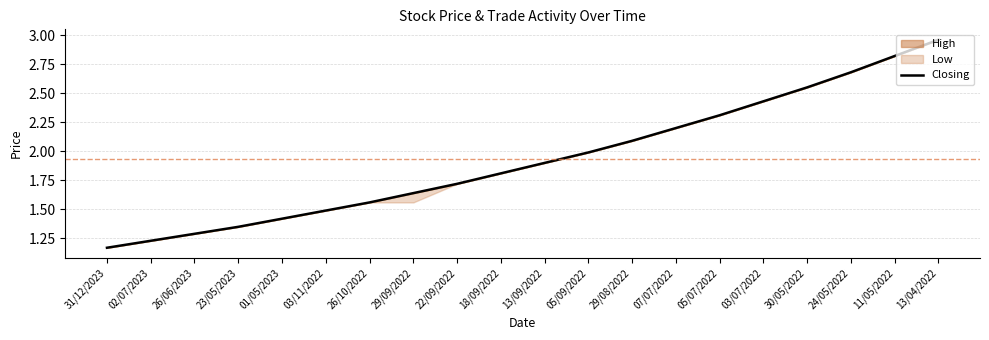

The value at 29/08/2022 is 3.0. True or false?

False